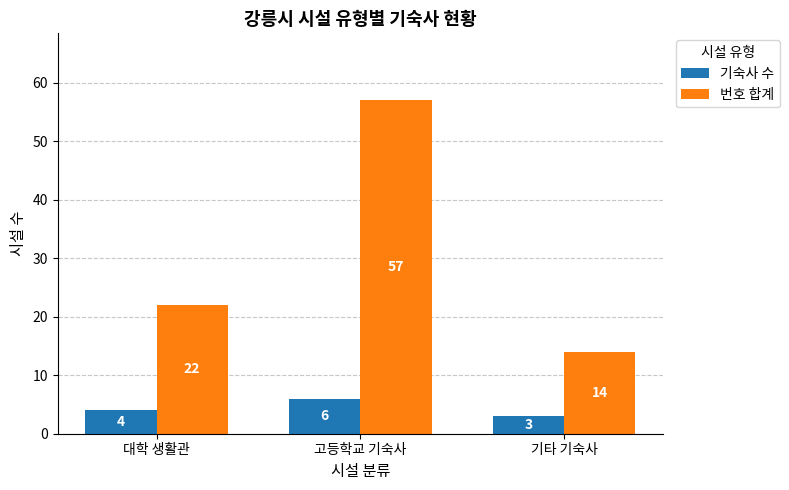

Reading right to left, what are all the values shown in this chart?

기숙사 수: 3	6	4
번호 합계: 14	57	22